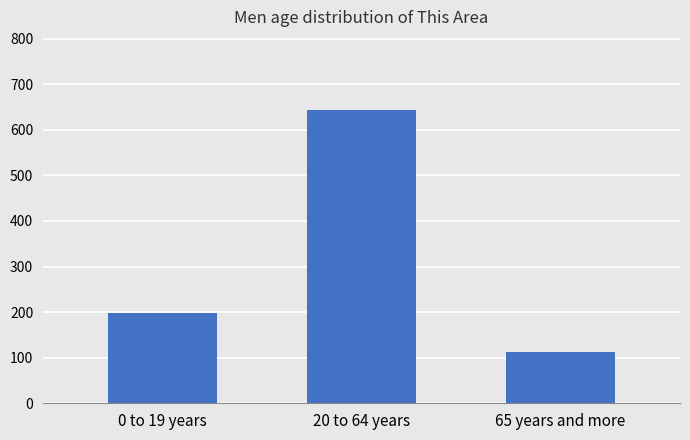

How many data points does each series have?

3